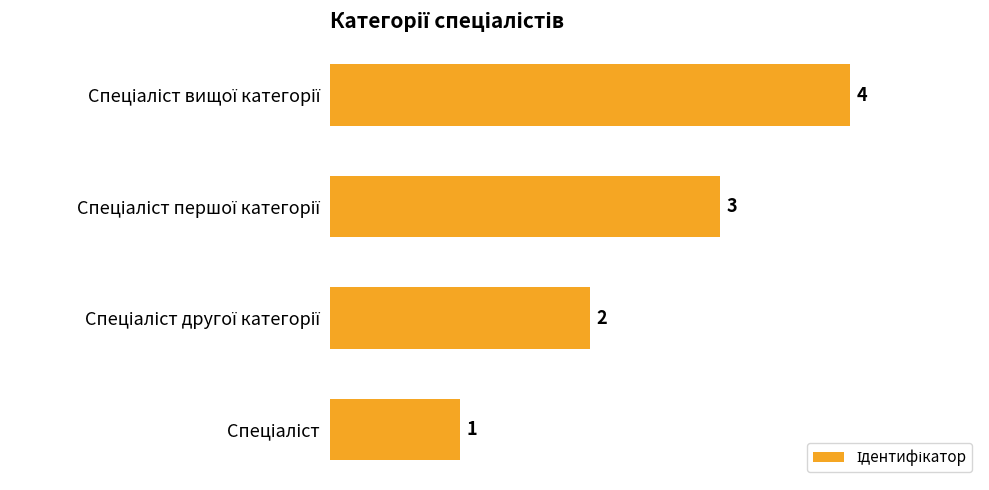

How many values are between 2 and 4?

3